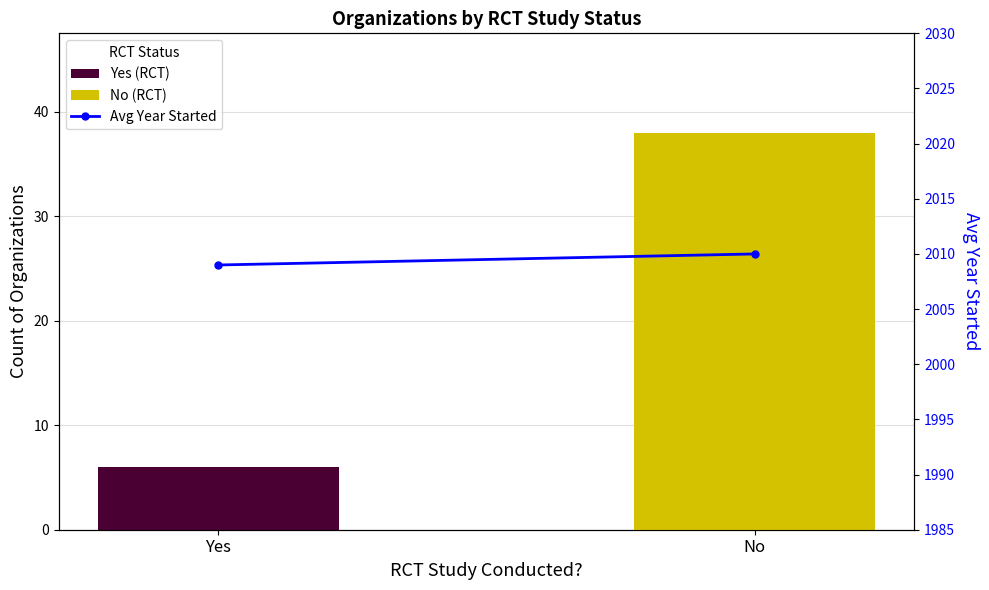

Is it true that the value at Yes is 971?

False